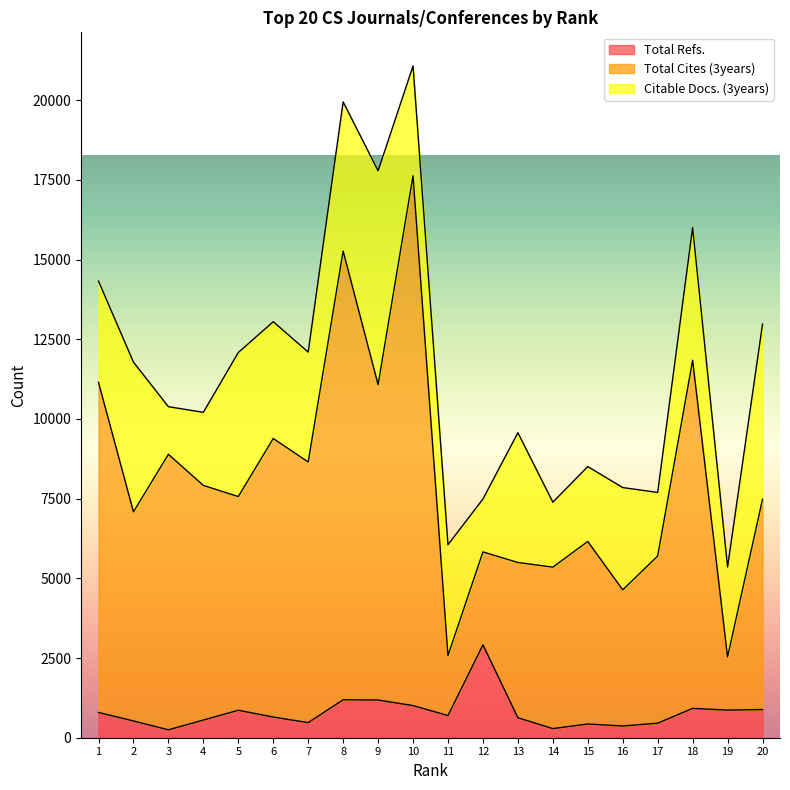

True or false: Total Refs. and Total Cites (3years) intersect in this chart.

False